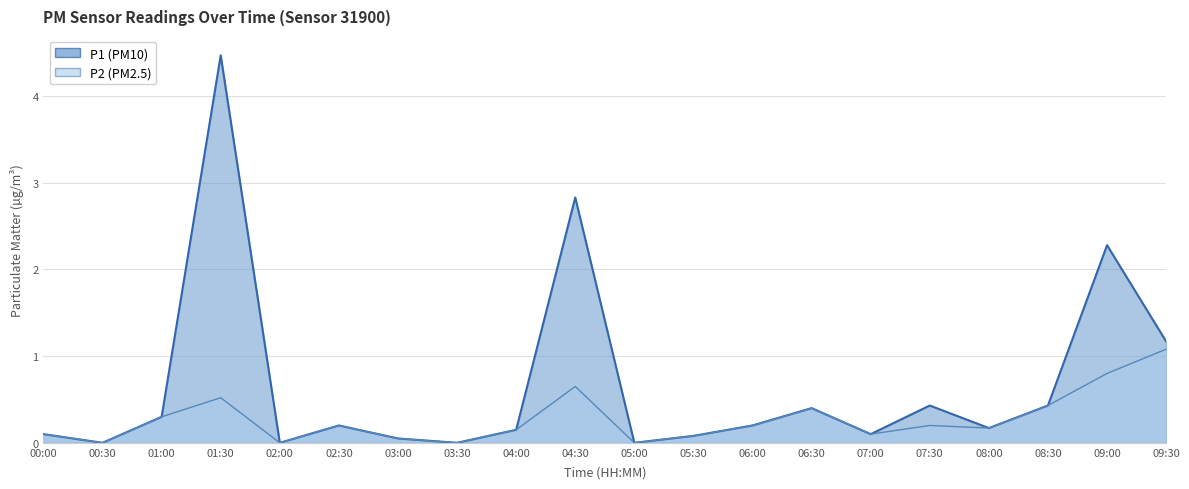

True or false: P2 and P1 intersect in this chart.

False